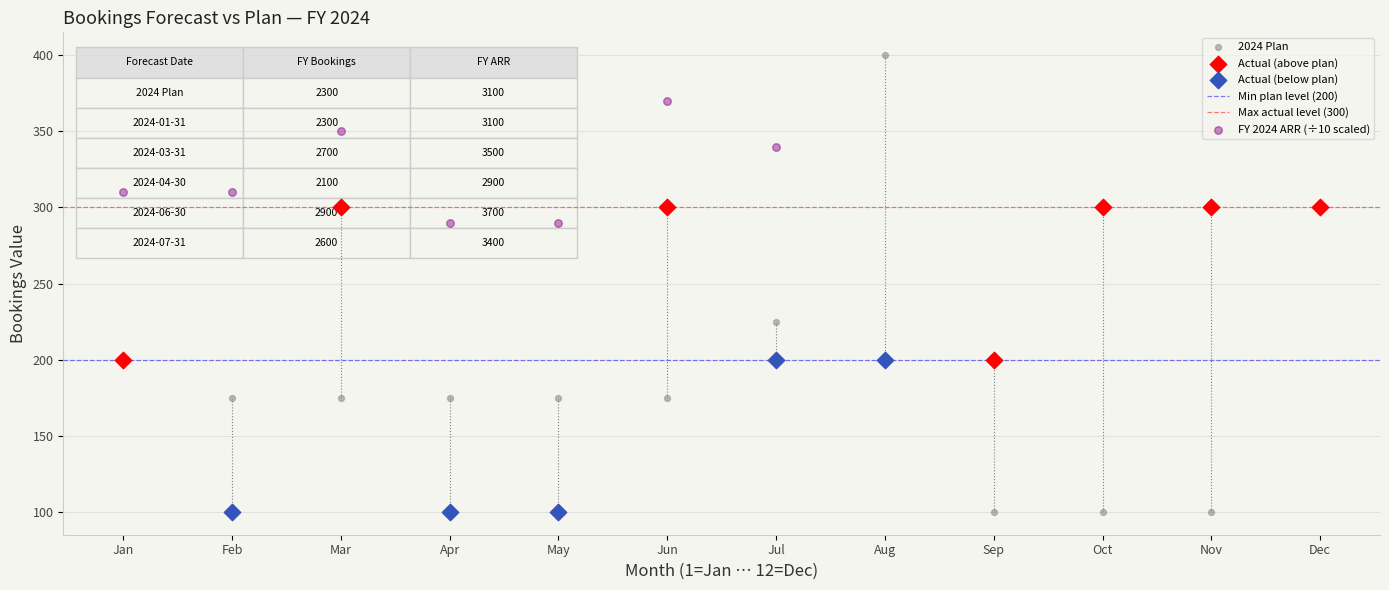

Which series has the widest spread of Y values?

2024 Plan